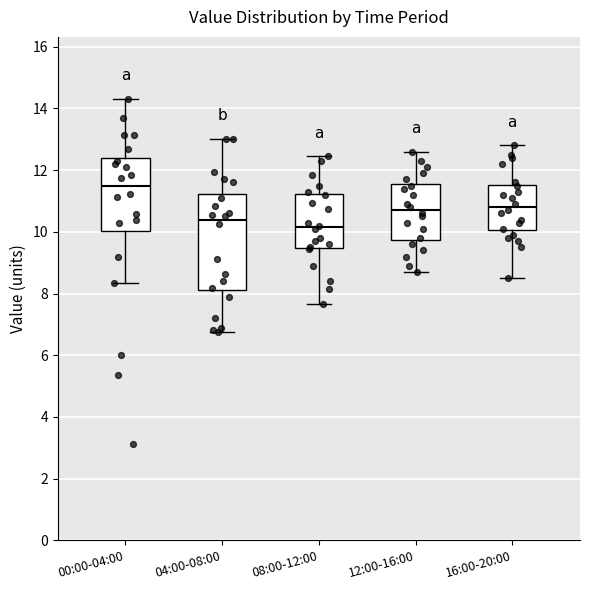

Where does the median line of the box for 04:00-08:00 sit on the y-axis? The values are not printed on the chart, so give them approximately, as read against the axis.

10.4